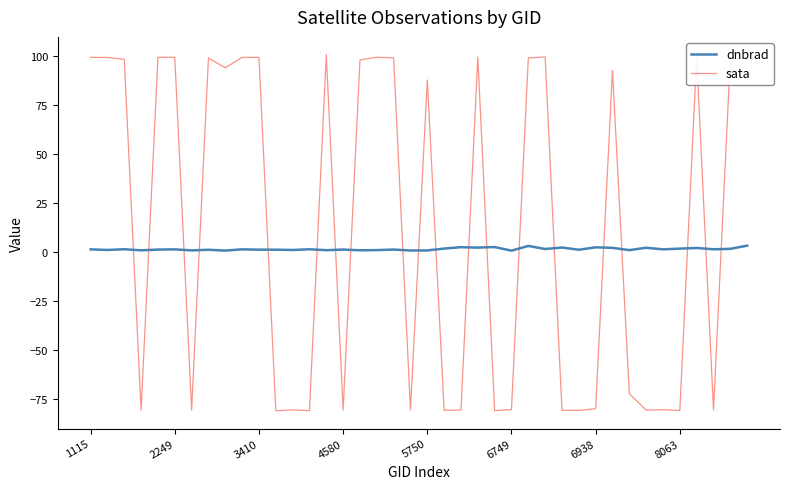

Which series has the largest total across all categories?

sata